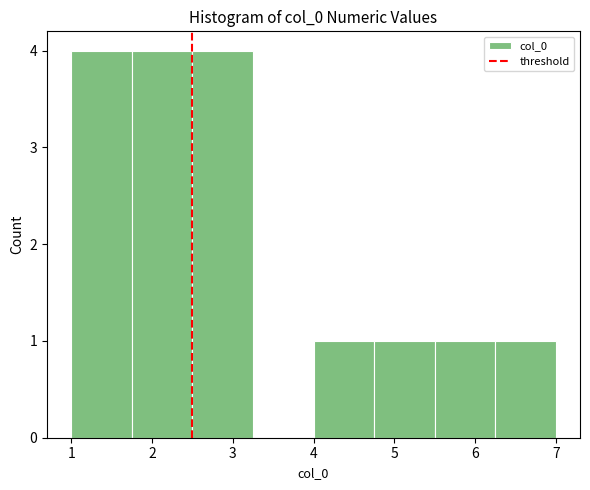

Reading left to right, transcribe this chart: for each bar, give the range it covers on the x-axis and its height. Neither the bar edges nor the heights are printed on the chart, so give them approximately, as read against the axes.

1.00 to 1.75: 4
1.75 to 2.50: 4
2.50 to 3.25: 4
3.25 to 4.00: 0
4.00 to 4.75: 1
4.75 to 5.50: 1
5.50 to 6.25: 1
6.25 to 7.00: 1